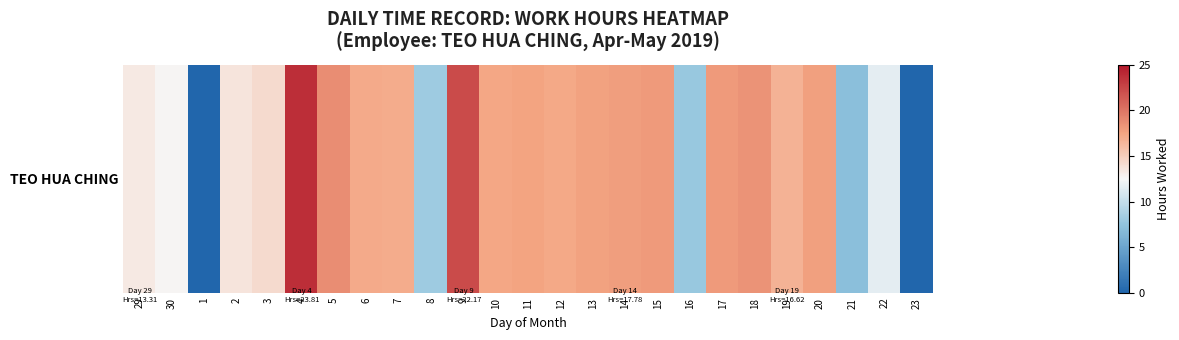

How many data points does each series have?

25